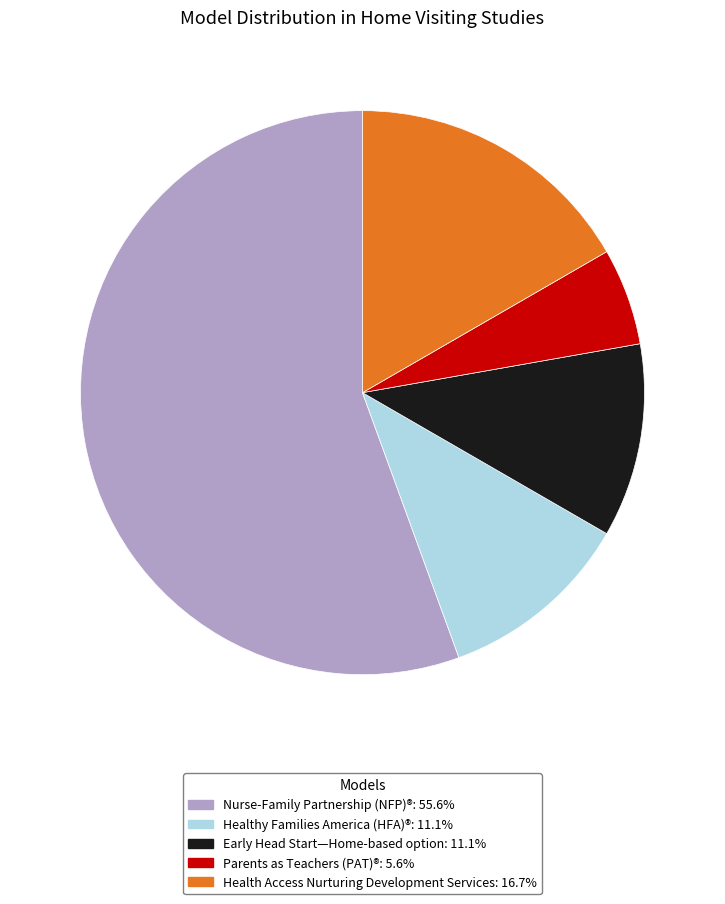

Is it true that Parents as Teachers (PAT)® is 19% of the pie?

False